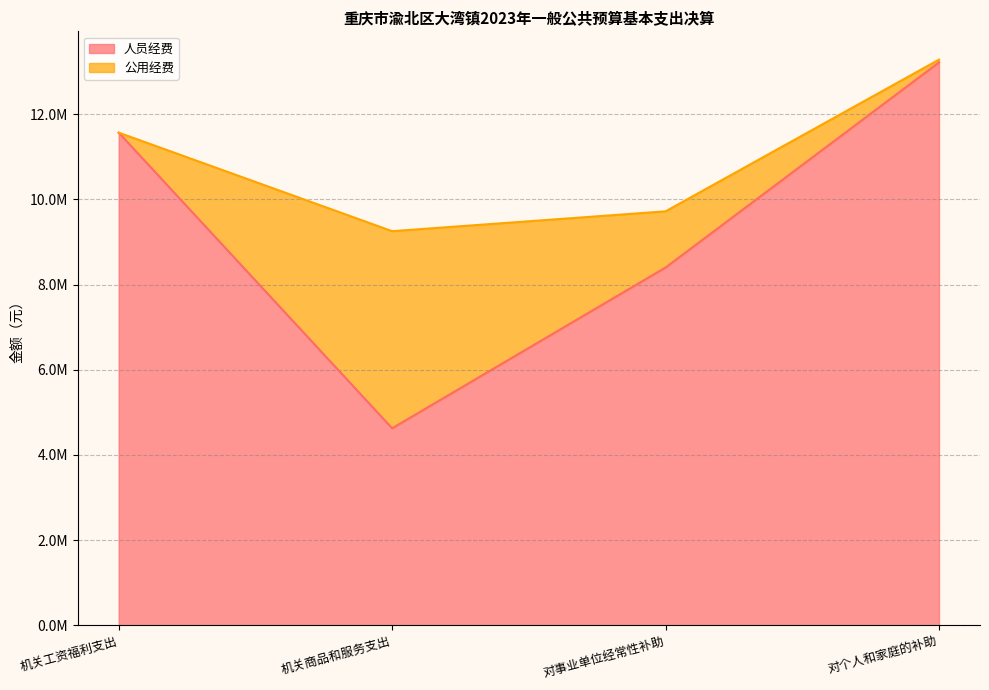

Rank the categories by value from highest to lowest.

对个人和家庭的补助, 机关工资福利支出, 对事业单位经常性补助, 机关商品和服务支出